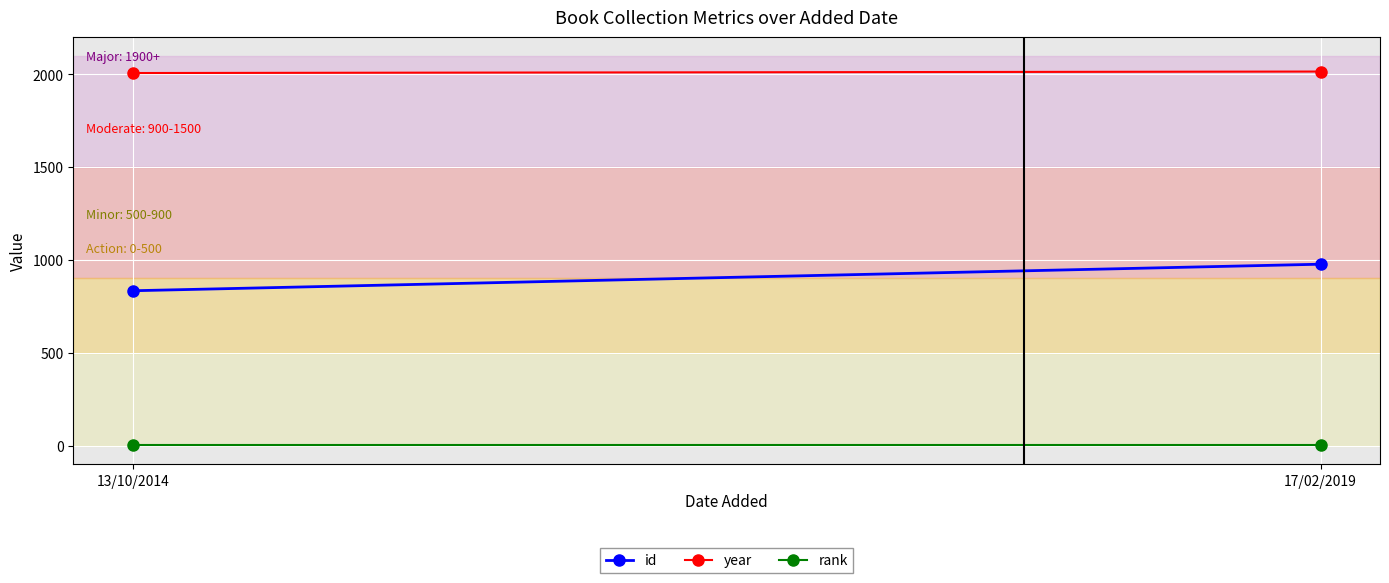

At which category does the chart reach its minimum across all series?

13/10/2014